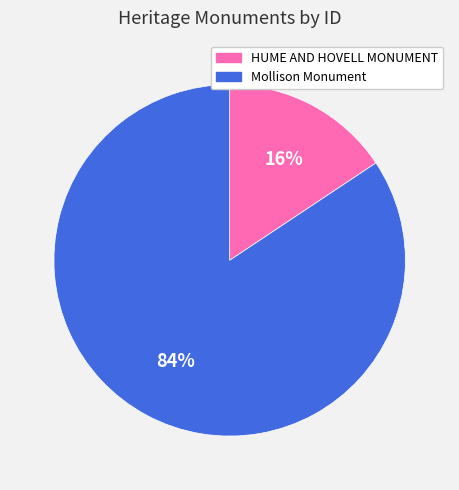

Count the number of slices in the pie.

2